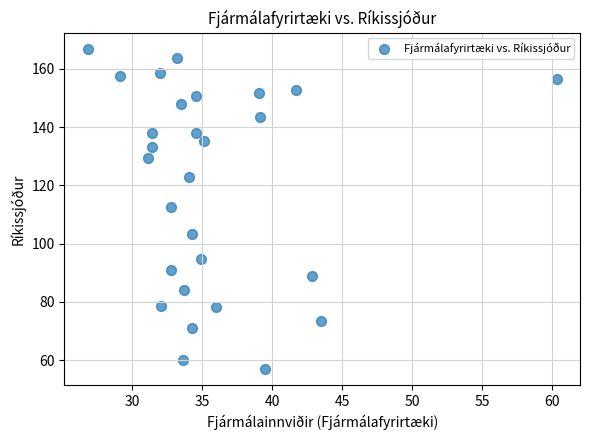

What is the range of Y values (max minus min)?

110.0